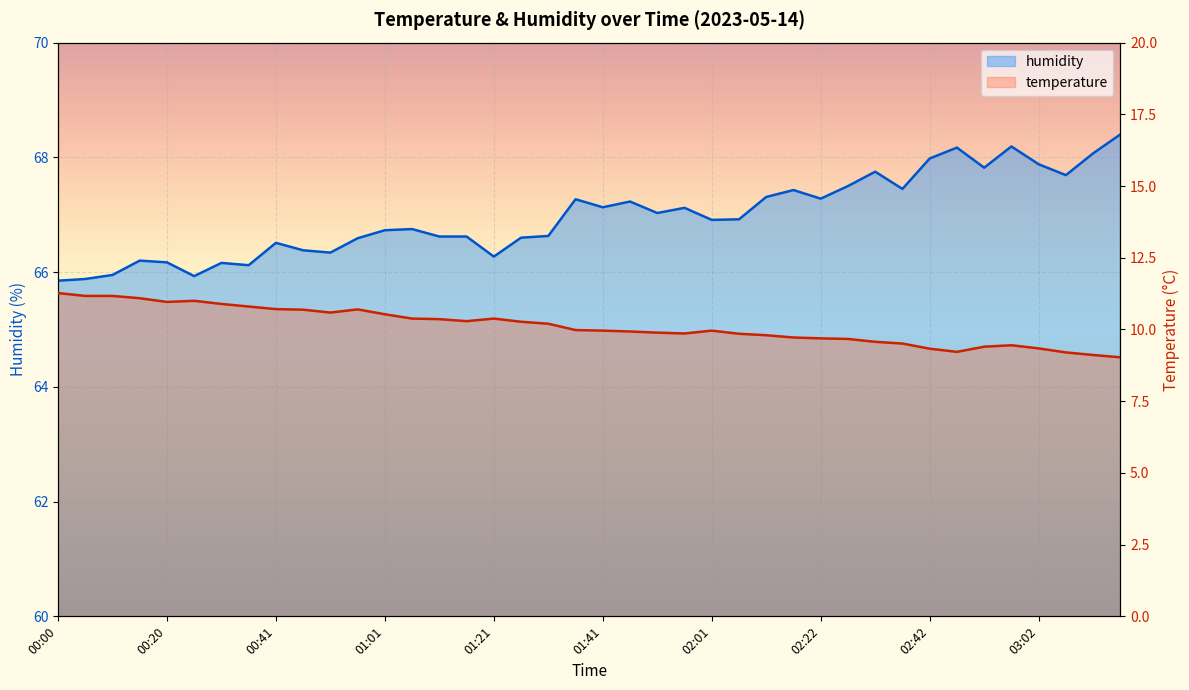

Which series has the largest range (max minus min)?

humidity